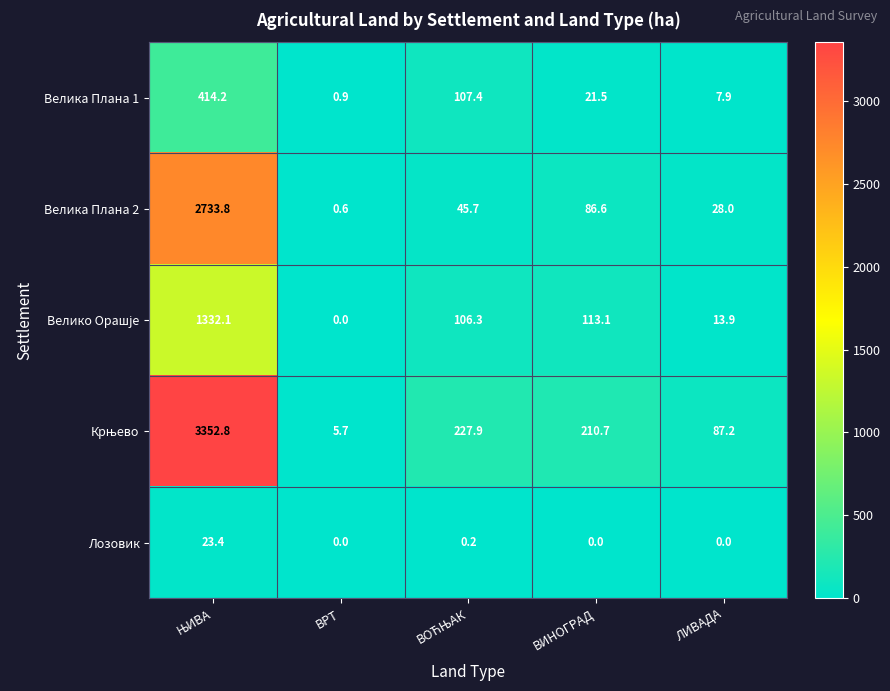

How many data points in Лозовик are above 0?

2